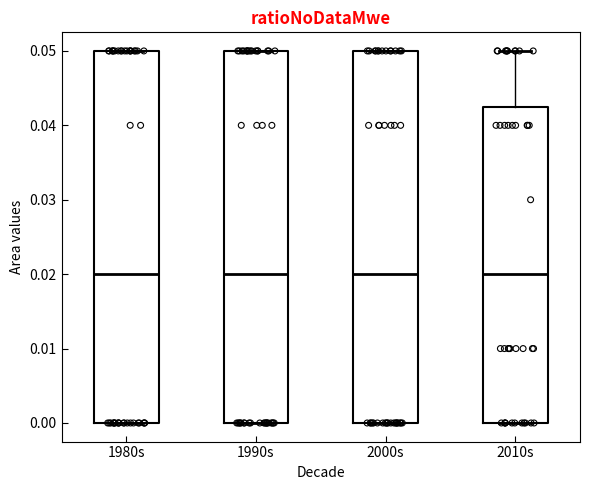

Reading left to right, transcribe this box plot: for each box, give where its median line is, the range the box spans, and where its two whiskers end, as read against the y-axis. The values are not printed on the chart, so give them approximately, as read against the axis.

1980s: median 0.020, box 0.000 to 0.050, whiskers 0.000 to 0.050
1990s: median 0.020, box 0.000 to 0.050, whiskers 0.000 to 0.050
2000s: median 0.020, box 0.000 to 0.050, whiskers 0.000 to 0.050
2010s: median 0.020, box 0.000 to 0.043, whiskers 0.000 to 0.050